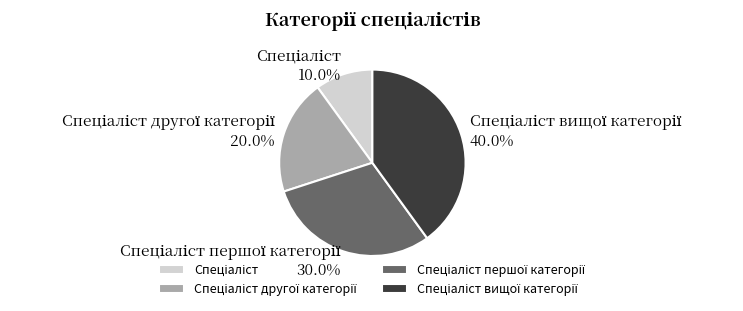

Is there any slice that represents more than half of the pie?

No